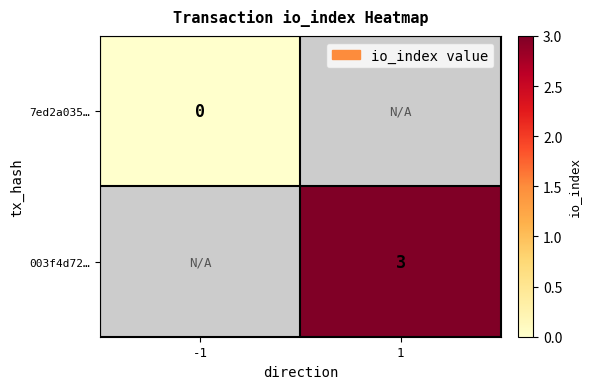

Count the number of data series in this chart.

2